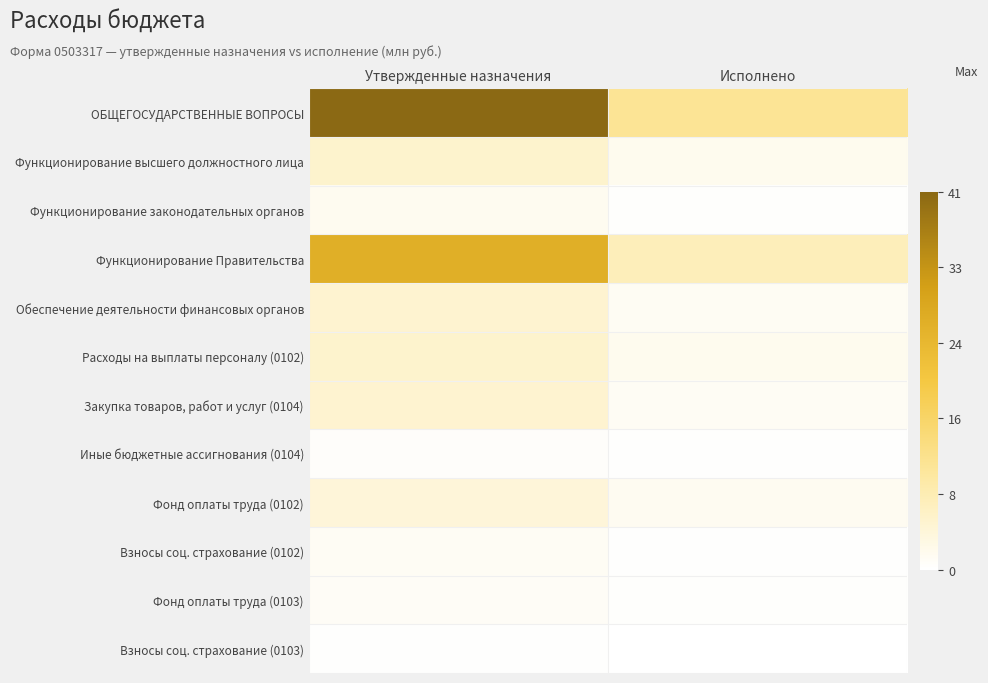

Which series has the largest total across all categories?

ОБЩЕГОСУДАРСТВЕННЫЕ ВОПРОСЫ